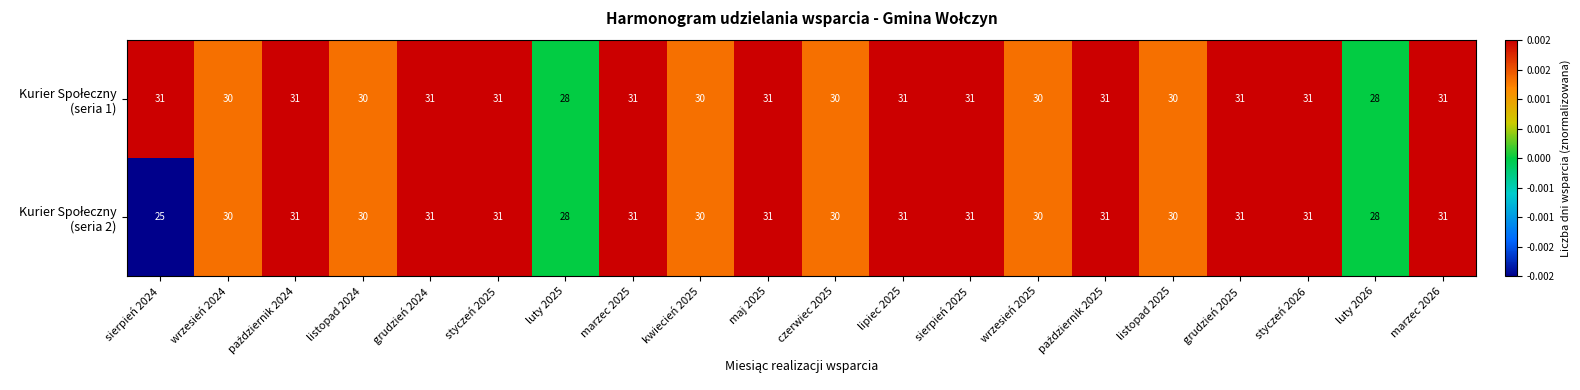

At how many categories does at least one series exceed 26?

20